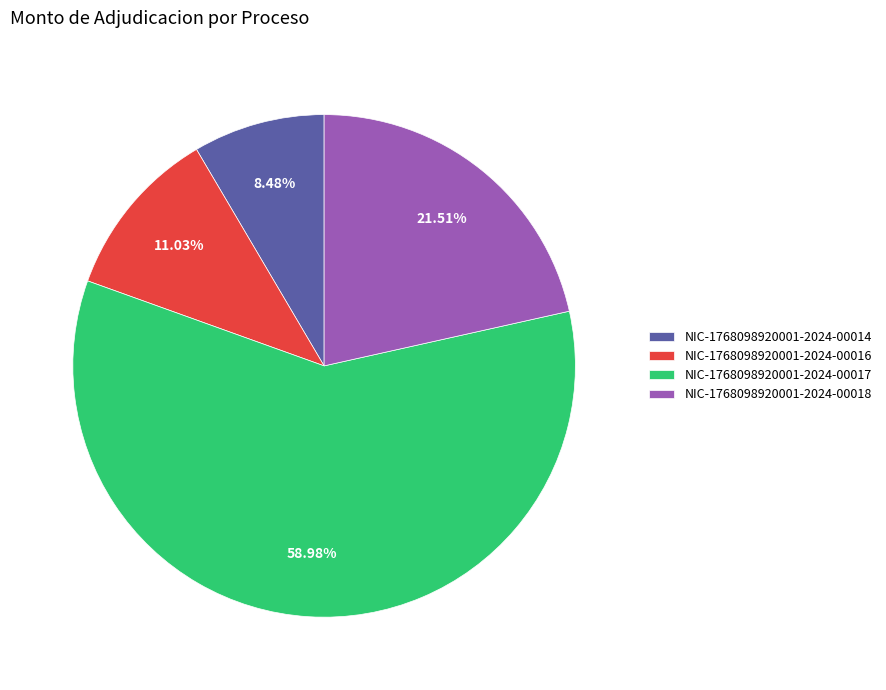

How many slices are in this pie chart?

4